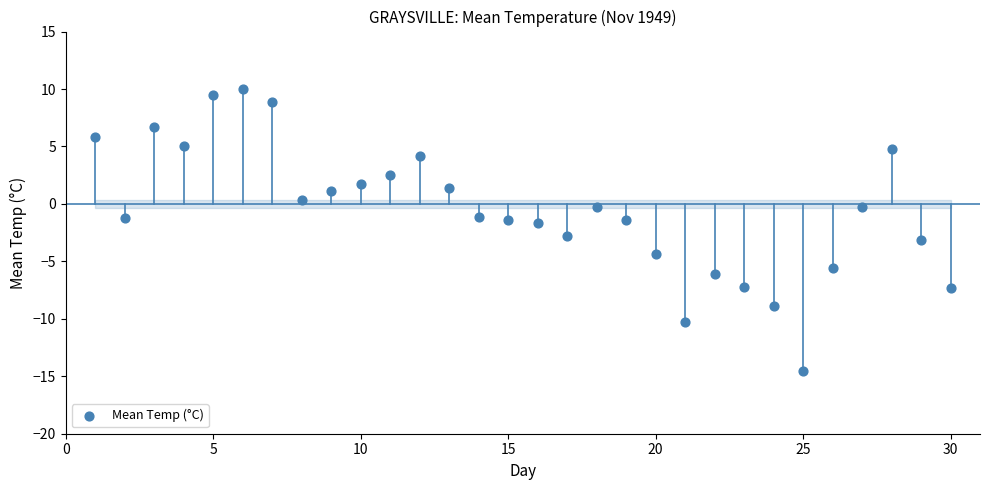

What is the range of Y values (max minus min)?

24.5